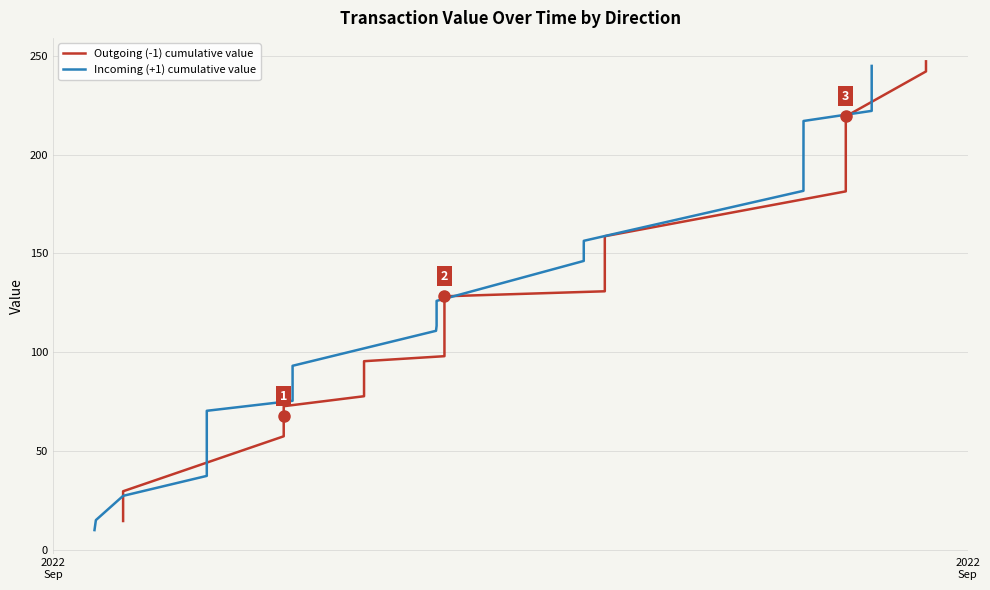

List the series in order of their peak value, lowest first.

Incoming (+1) cumulative value, Outgoing (-1) cumulative value